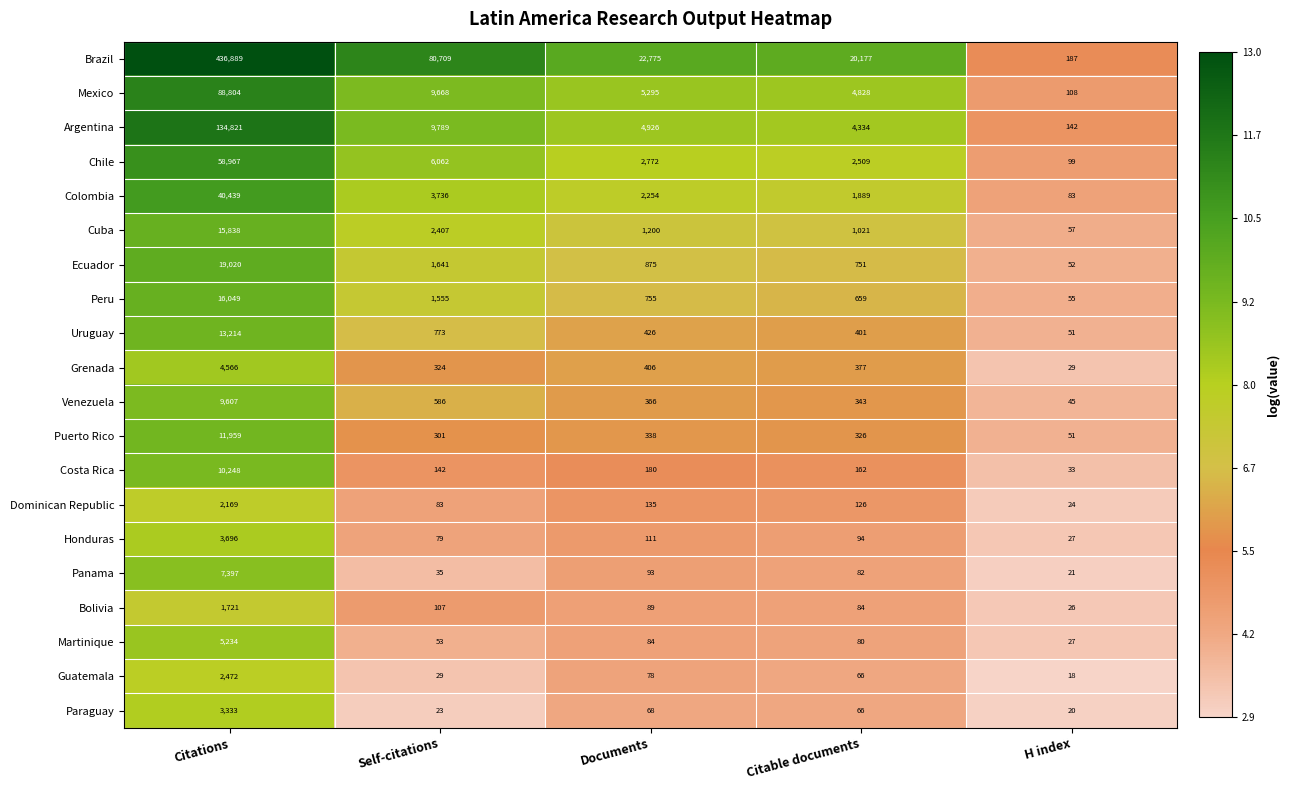

The Argentina series shows 80503 at Citations. True or false?

False